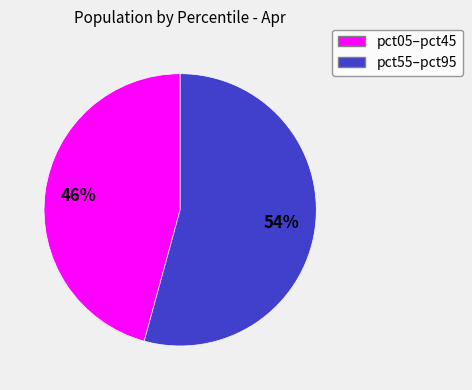

To the nearest percent, what is the average slice percentage?

50%